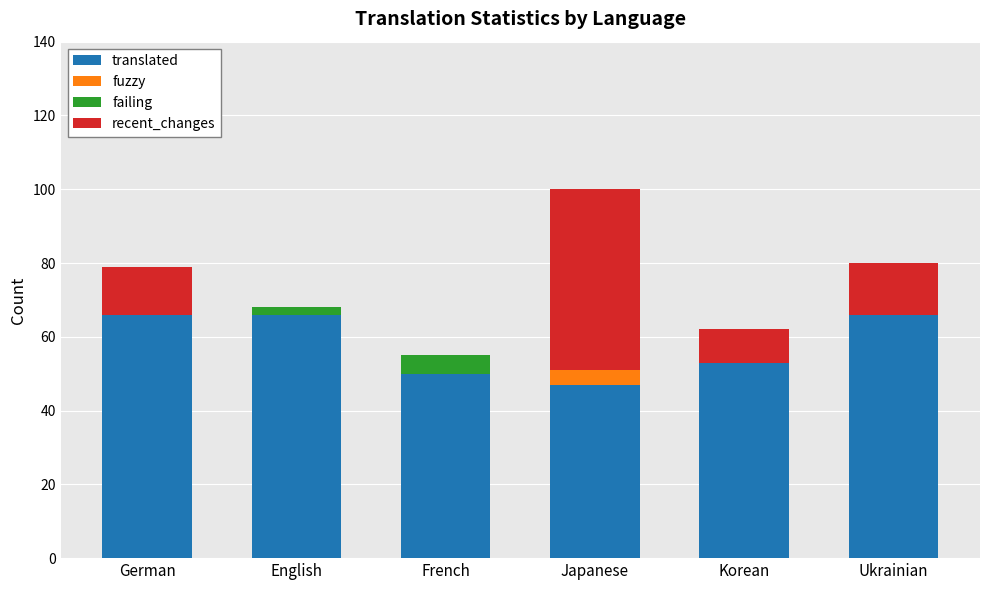

At which category is the sum across all series the highest?

Japanese